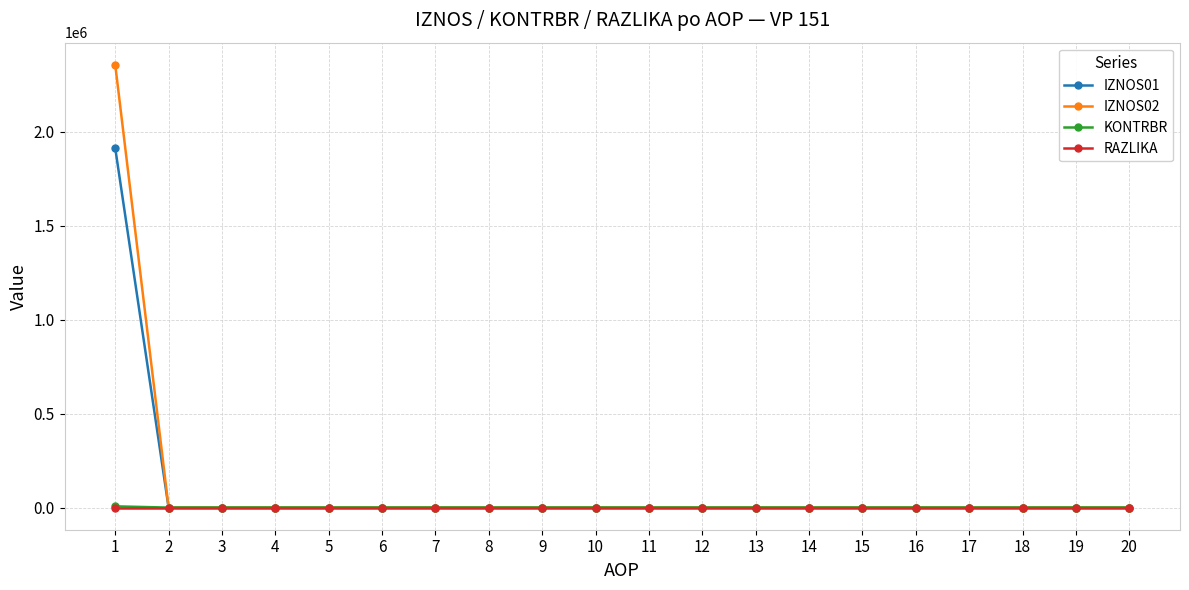

Which series has the largest range (max minus min)?

IZNOS02